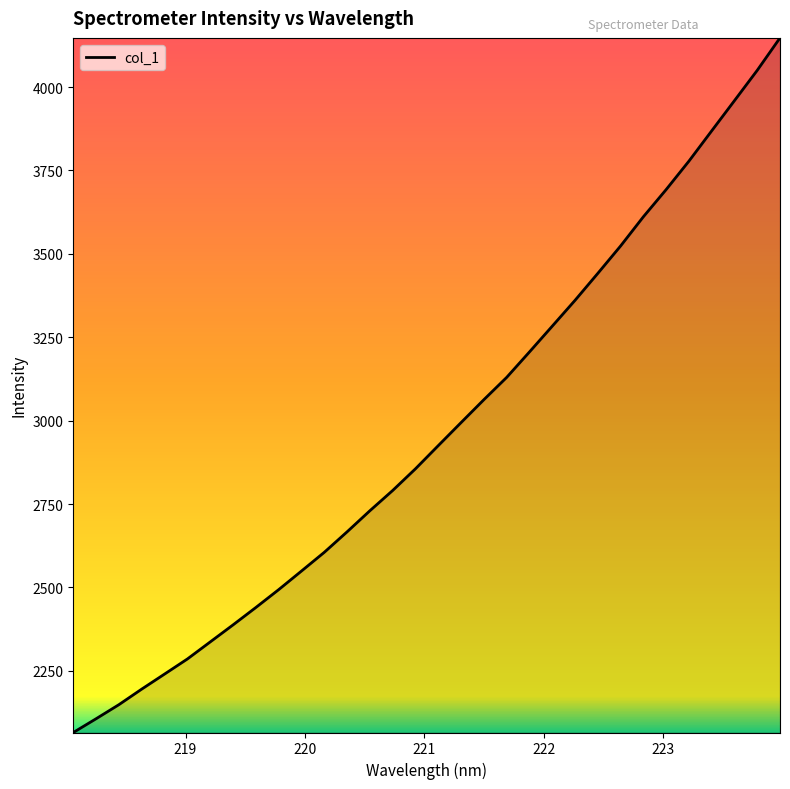

What is the difference between the maximum and minimum values?

2082.0